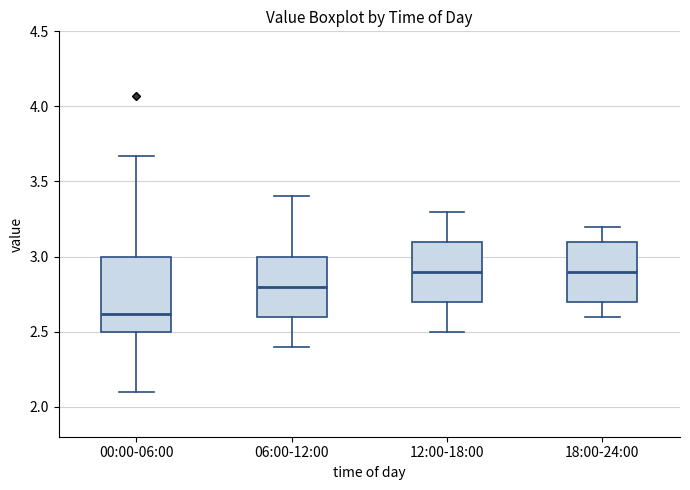

Reading left to right, read every box against the y-axis: the position of its median line, the range the box covers, and the ends of its whiskers. The values are not printed on the chart, so give them approximately, as read against the axis.

00:00-06:00: median 2.60, box 2.50 to 3.00, whiskers 2.10 to 3.65
06:00-12:00: median 2.80, box 2.60 to 3.00, whiskers 2.40 to 3.40
12:00-18:00: median 2.90, box 2.70 to 3.10, whiskers 2.50 to 3.30
18:00-24:00: median 2.90, box 2.70 to 3.10, whiskers 2.60 to 3.20